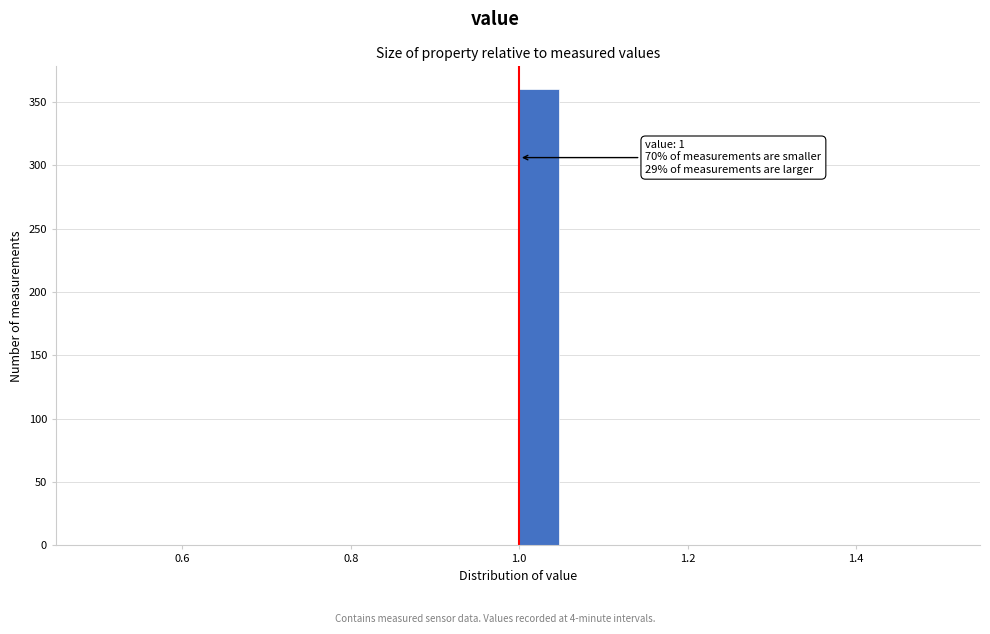

Around what value on the x-axis is the tallest bar? Give the approximate position of its centre, as read against the axis.

1.02